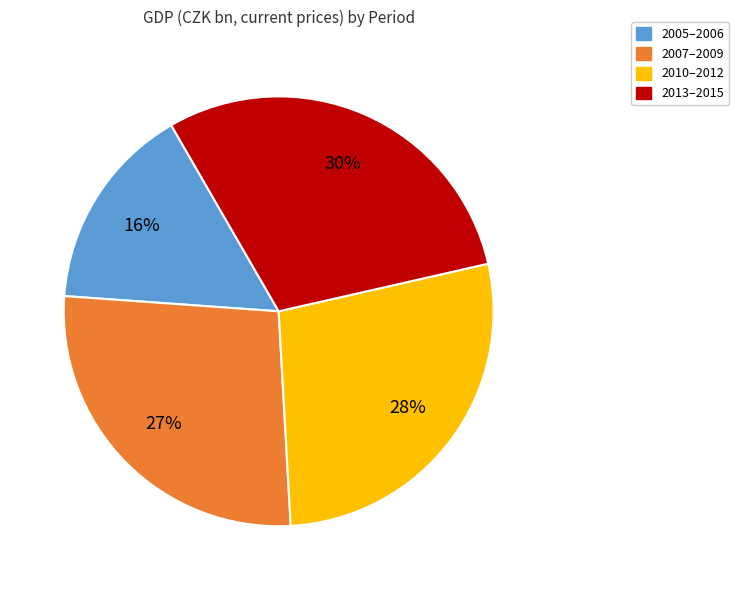

Does any single category account for the majority?

No